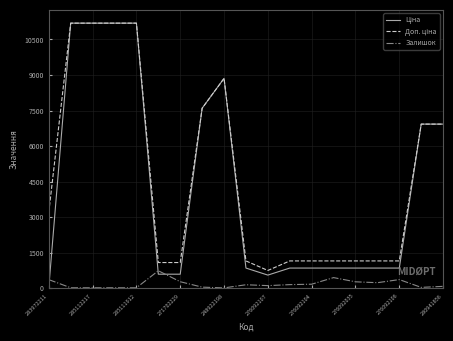

At which label does Доп. ціна first exceed 1149?

283972211